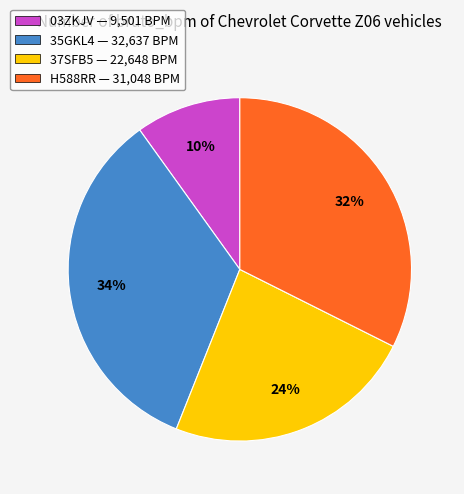

To the nearest percent, what percentage of the pie is H588RR?

32%